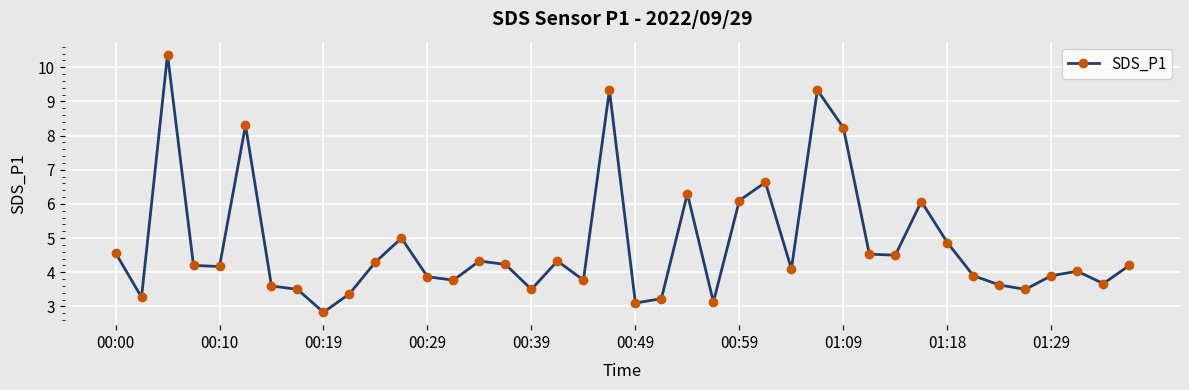

What is the value of the 31st point from the left?

4.5